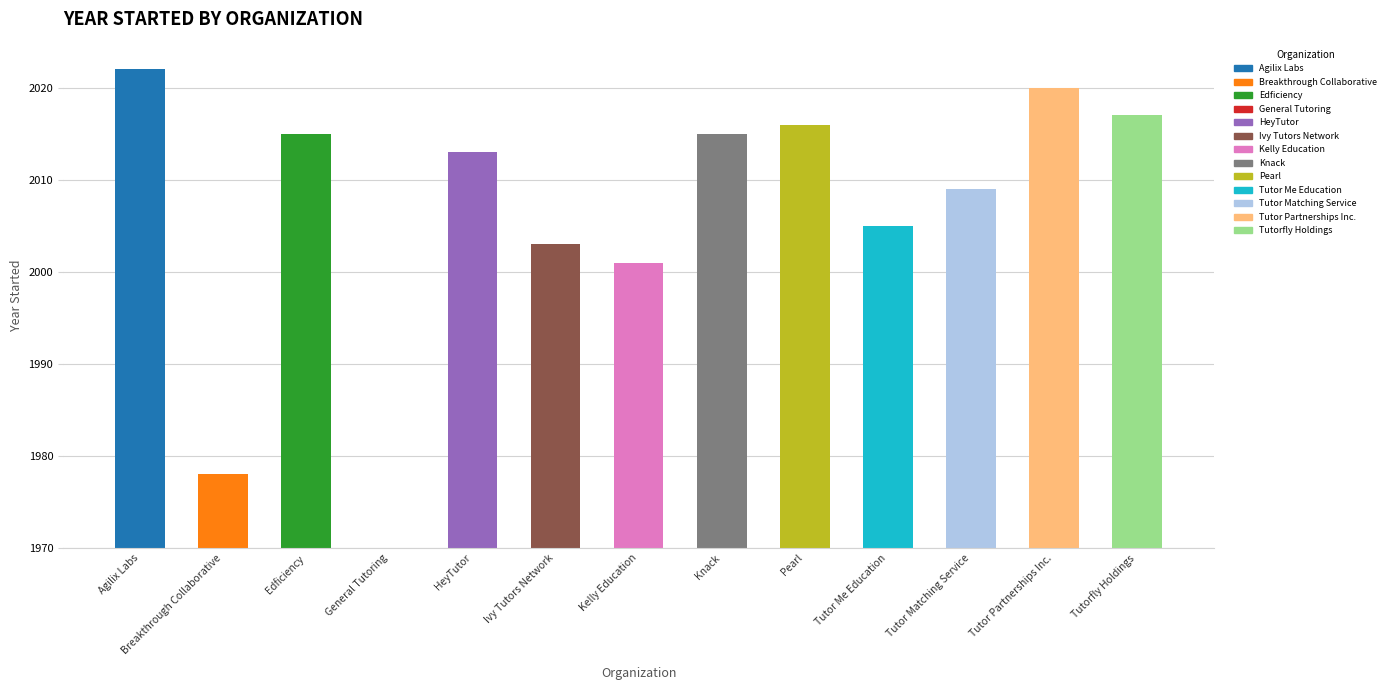

Count the number of categories in the chart.

13